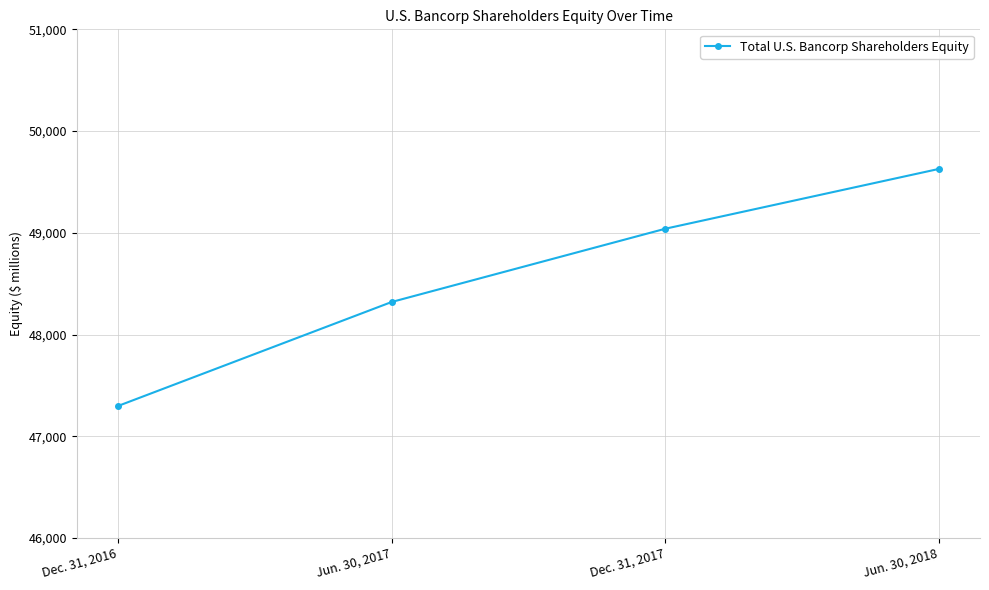

What is the minimum value shown in the chart?

47298